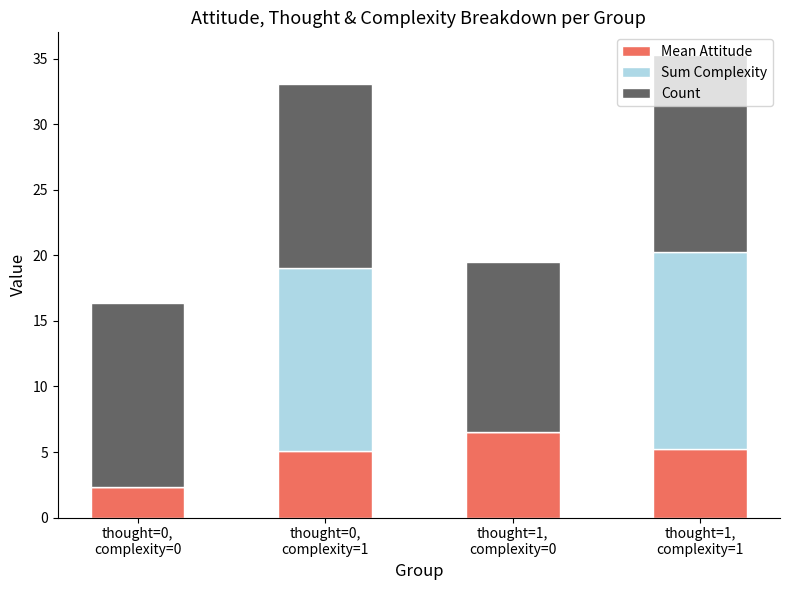

True or false: Count has a value of 7.1 at thought=0,
complexity=1.

False